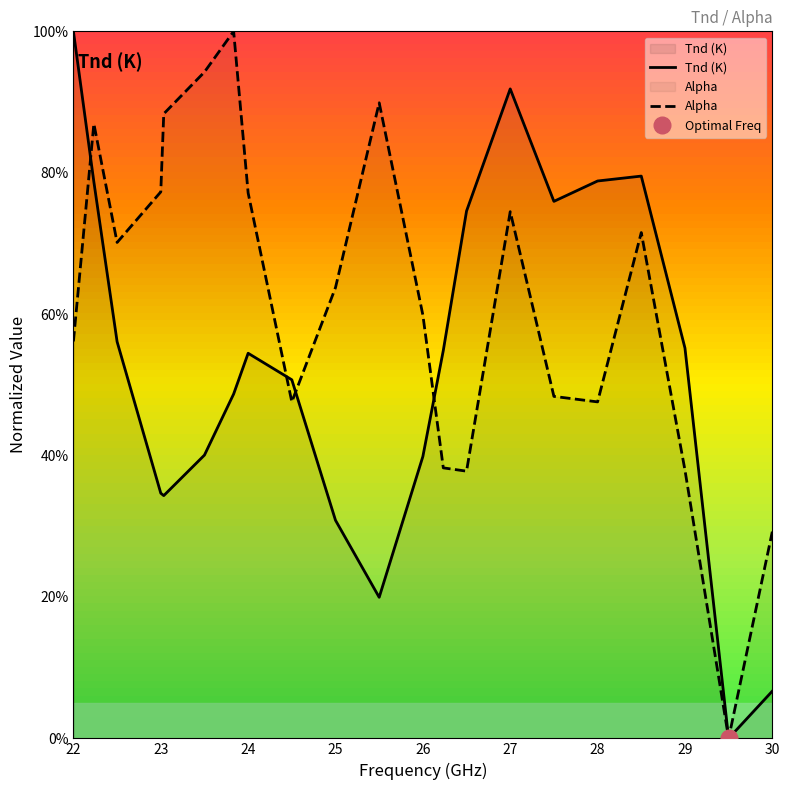

What is the label of the 17th point from the right?

23.034